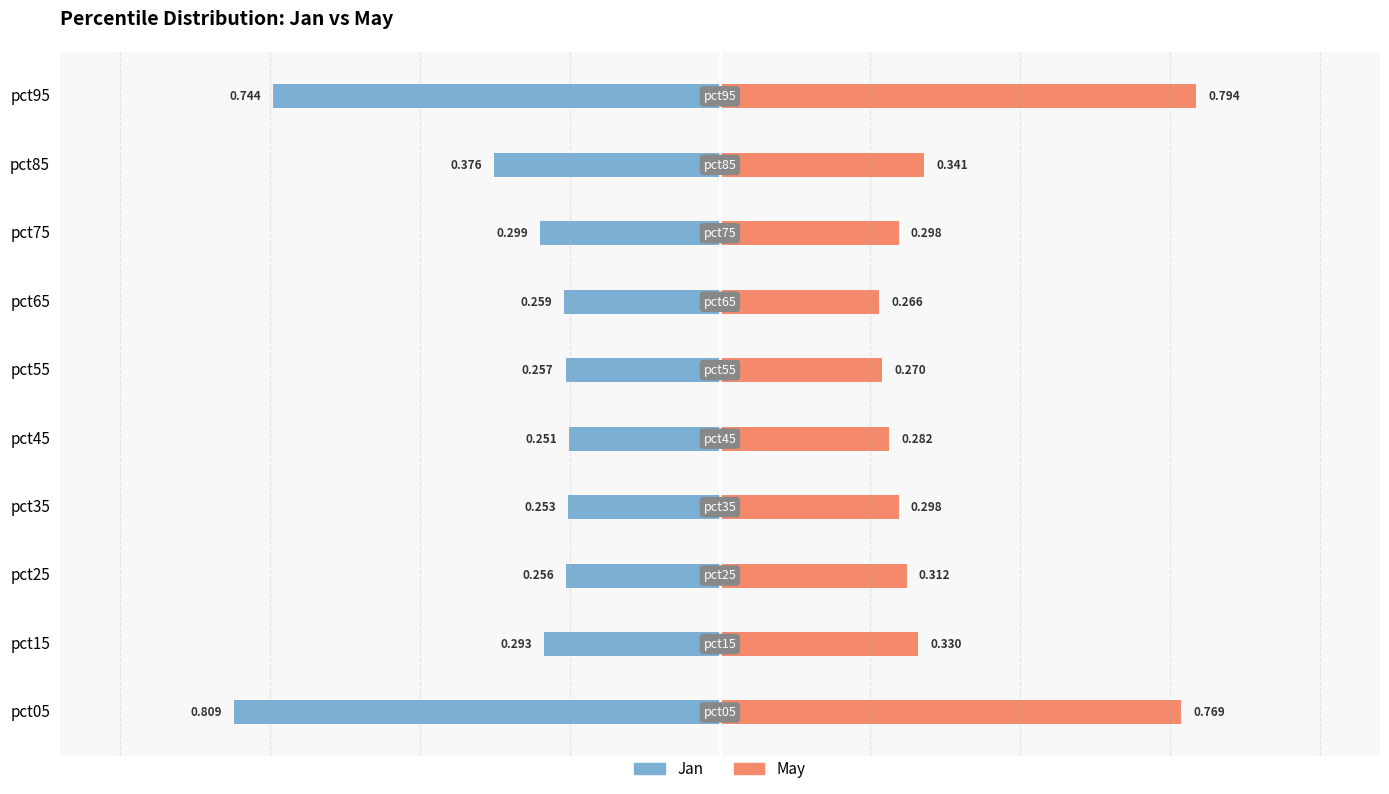

The value of Jan at pct05 is -0.8. True or false?

True